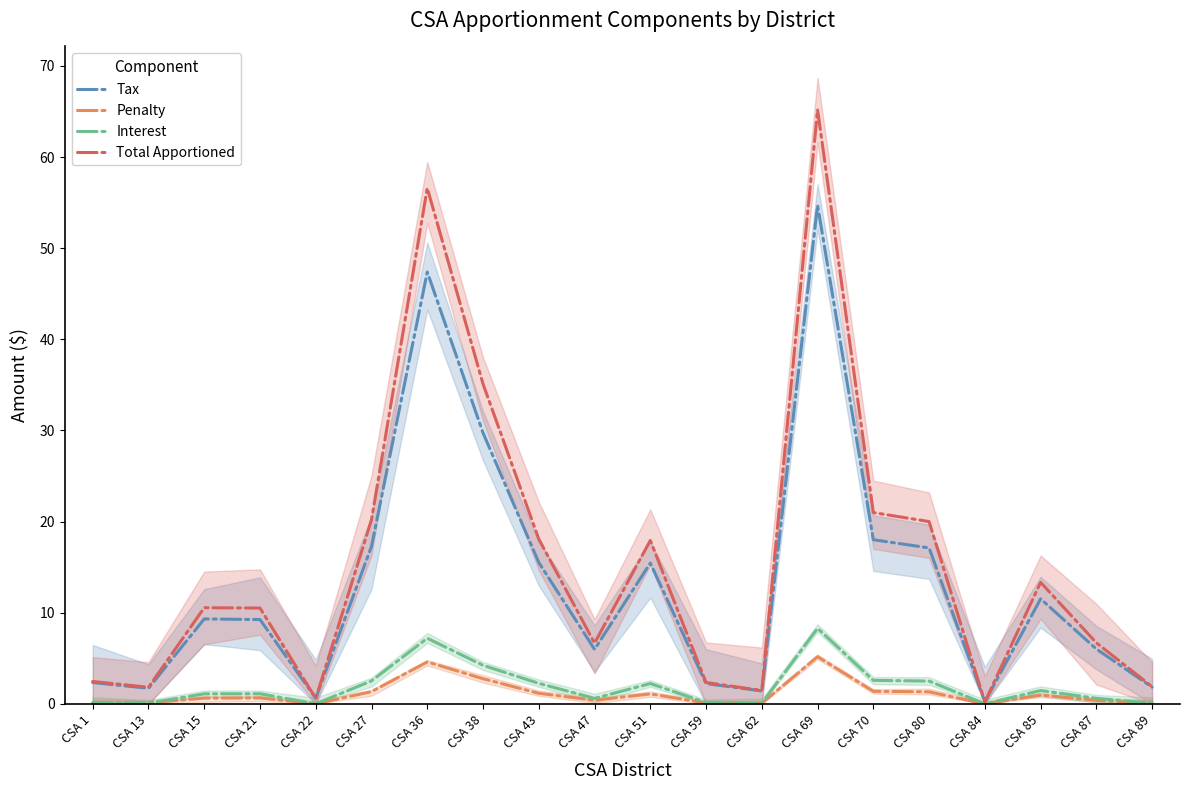

Reading right to left, transcribe all the data shown in this chart.

Tax: 1.8	6.0	11.5	0.2	17.1	18.0	54.7	1.4	2.2	15.4	6.0	15.5	29.7	47.4	17.3	0.6	9.2	9.3	1.7	2.3
Penalty: 0.1	0.4	1.0	0.0	1.3	1.4	5.2	0.1	0.1	1.1	0.4	1.2	2.8	4.6	1.3	0.0	0.7	0.6	0.1	0.1
Interest: 0.1	0.6	1.5	0.0	2.5	2.6	8.3	0.1	0.1	2.2	0.6	2.2	4.2	7.2	2.5	0.0	1.1	1.1	0.1	0.1
Total Apportioned: 1.9	6.7	13.3	0.2	20.0	21.0	65.2	1.5	2.3	17.9	6.7	18.1	35.1	56.6	20.2	0.6	10.5	10.6	1.8	2.5